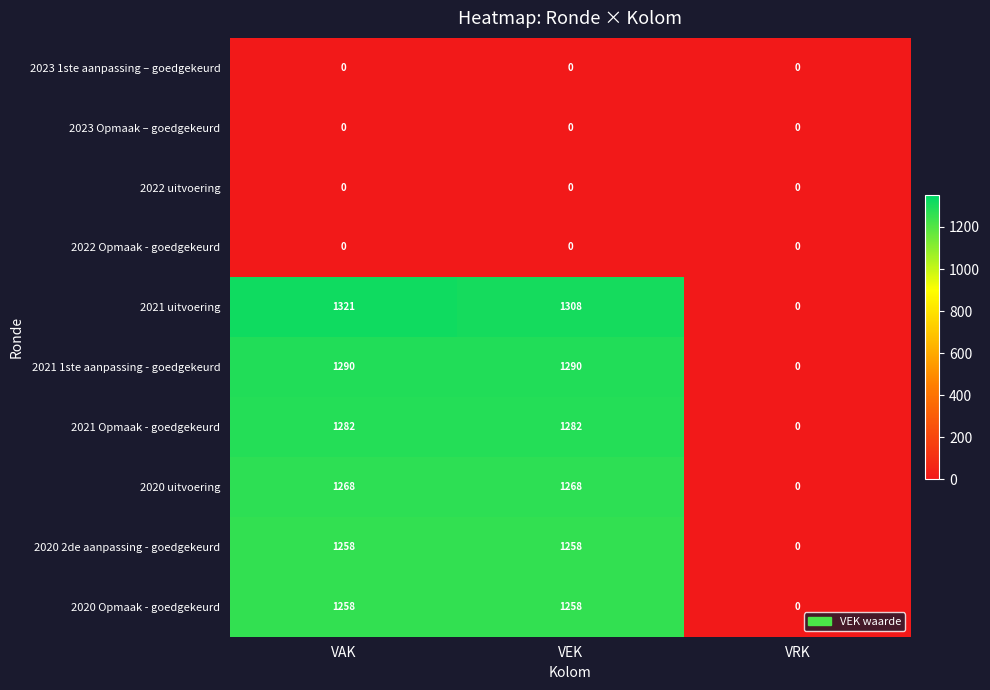

What is the total value across all series at VEK?

7664